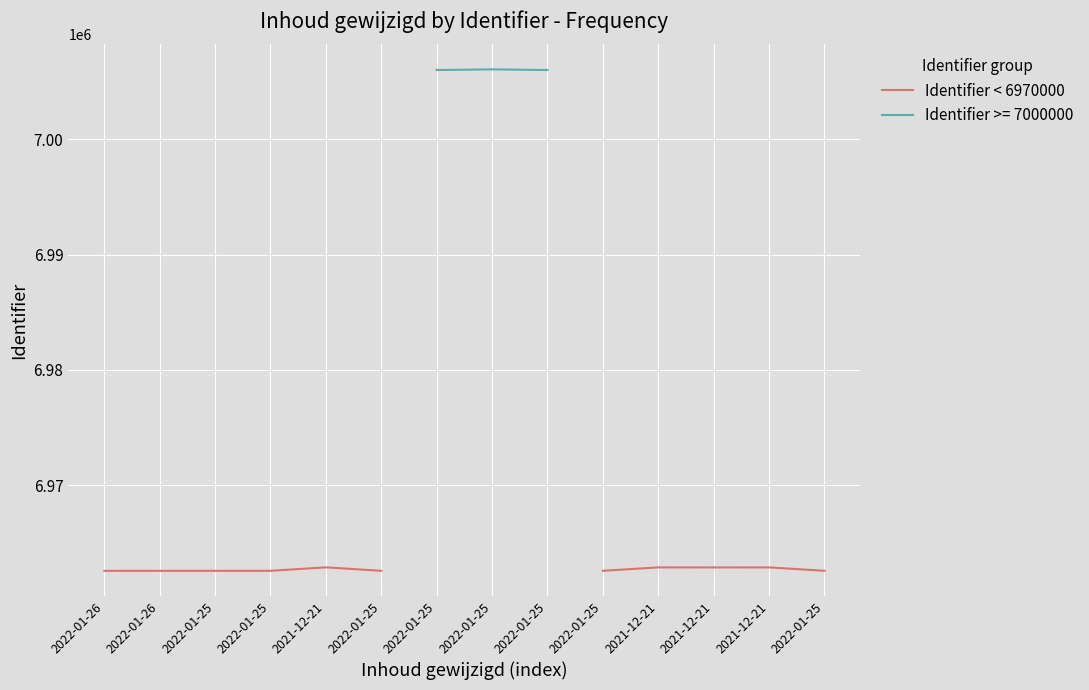

At which label does the data first exceed 6962885?

2021-12-21